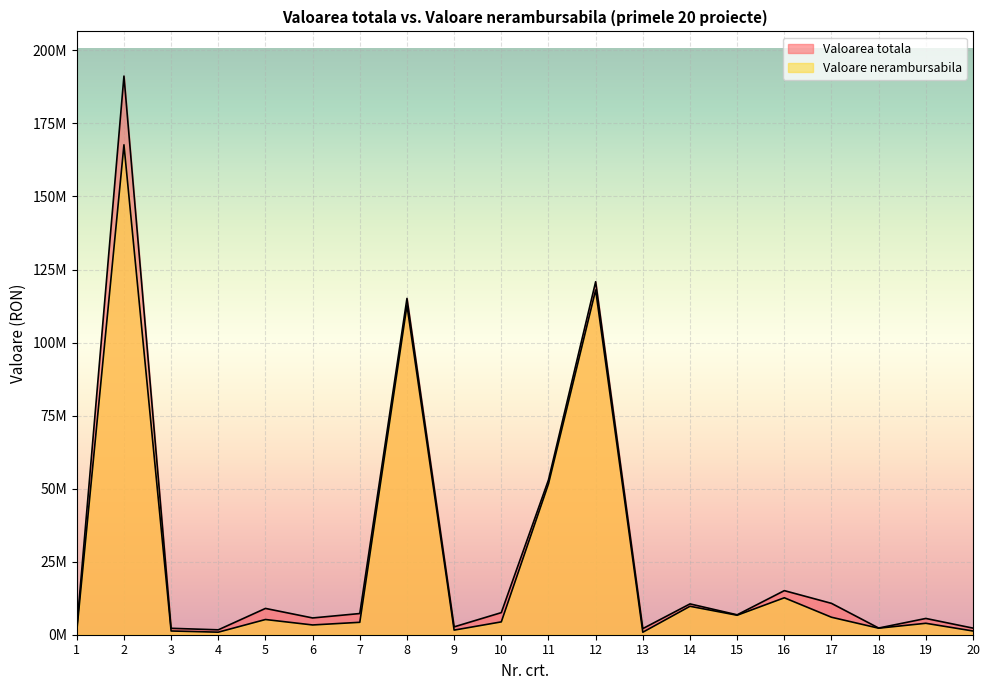

What is the value of the Valoarea totala point at the 12th from the left?

120812270.7